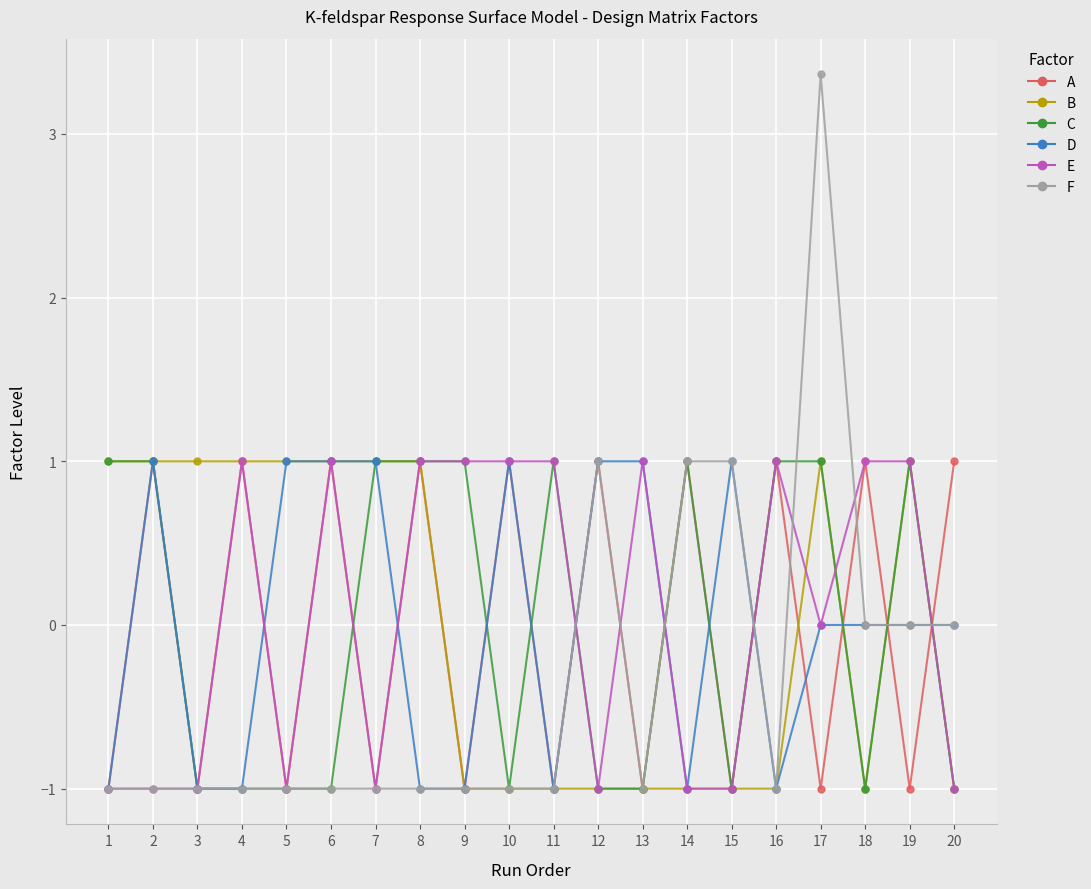

Reading left to right, what are all the values shown in this chart?

A: -1.0	1.0	-1.0	1.0	-1.0	1.0	-1.0	1.0	-1.0	1.0	-1.0	1.0	-1.0	1.0	-1.0	1.0	-1.0	1.0	-1.0	1.0
B: 1.0	1.0	1.0	1.0	1.0	1.0	1.0	1.0	-1.0	-1.0	-1.0	-1.0	-1.0	-1.0	-1.0	-1.0	1.0	-1.0	1.0	-1.0
C: 1.0	1.0	-1.0	-1.0	-1.0	-1.0	1.0	1.0	1.0	-1.0	1.0	-1.0	-1.0	1.0	-1.0	1.0	1.0	-1.0	1.0	-1.0
D: -1.0	1.0	-1.0	-1.0	1.0	1.0	1.0	-1.0	-1.0	1.0	-1.0	1.0	1.0	-1.0	1.0	-1.0	0.0	0.0	0.0	0.0
E: -1.0	-1.0	-1.0	1.0	-1.0	1.0	-1.0	1.0	1.0	1.0	1.0	-1.0	1.0	-1.0	-1.0	1.0	0.0	1.0	1.0	-1.0
F: -1.0	-1.0	-1.0	-1.0	-1.0	-1.0	-1.0	-1.0	-1.0	-1.0	-1.0	1.0	-1.0	1.0	1.0	-1.0	3.4	0.0	0.0	0.0